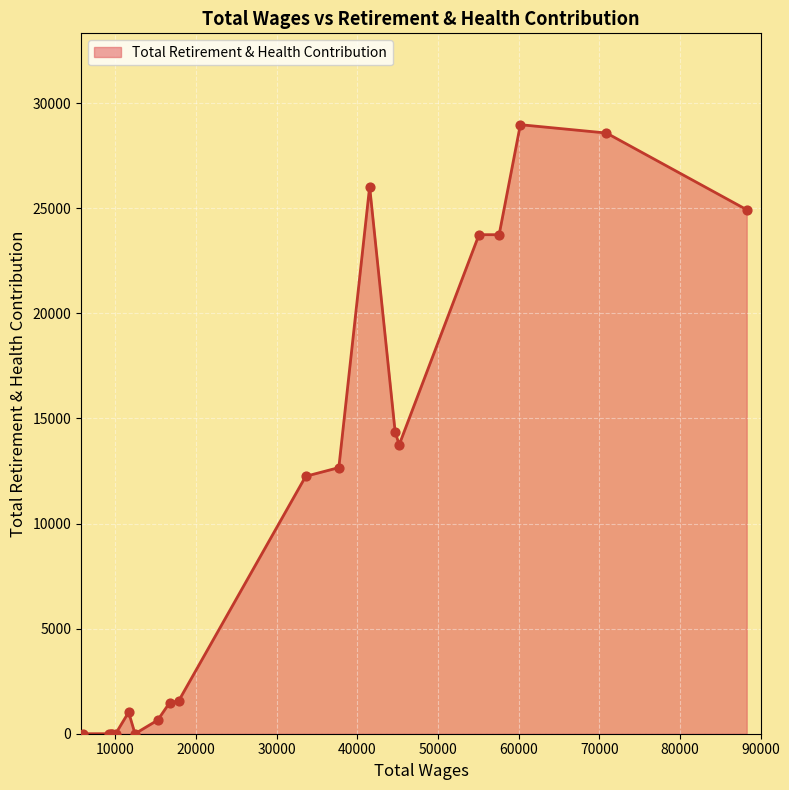

What is the difference between the maximum and minimum values?

28974